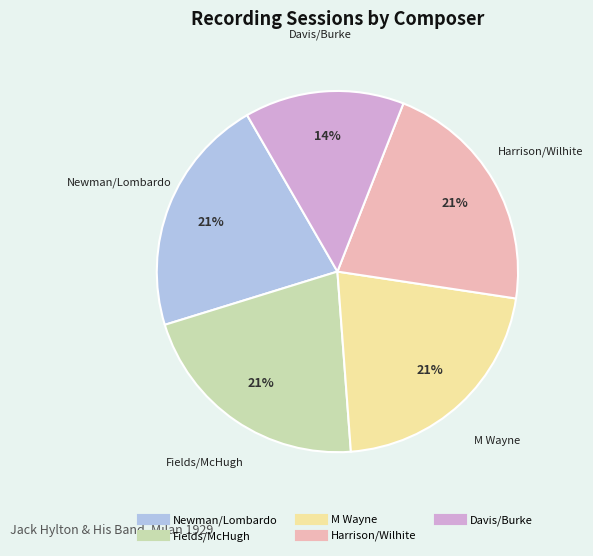

Between Fields/McHugh and Davis/Burke, which is larger?

Fields/McHugh